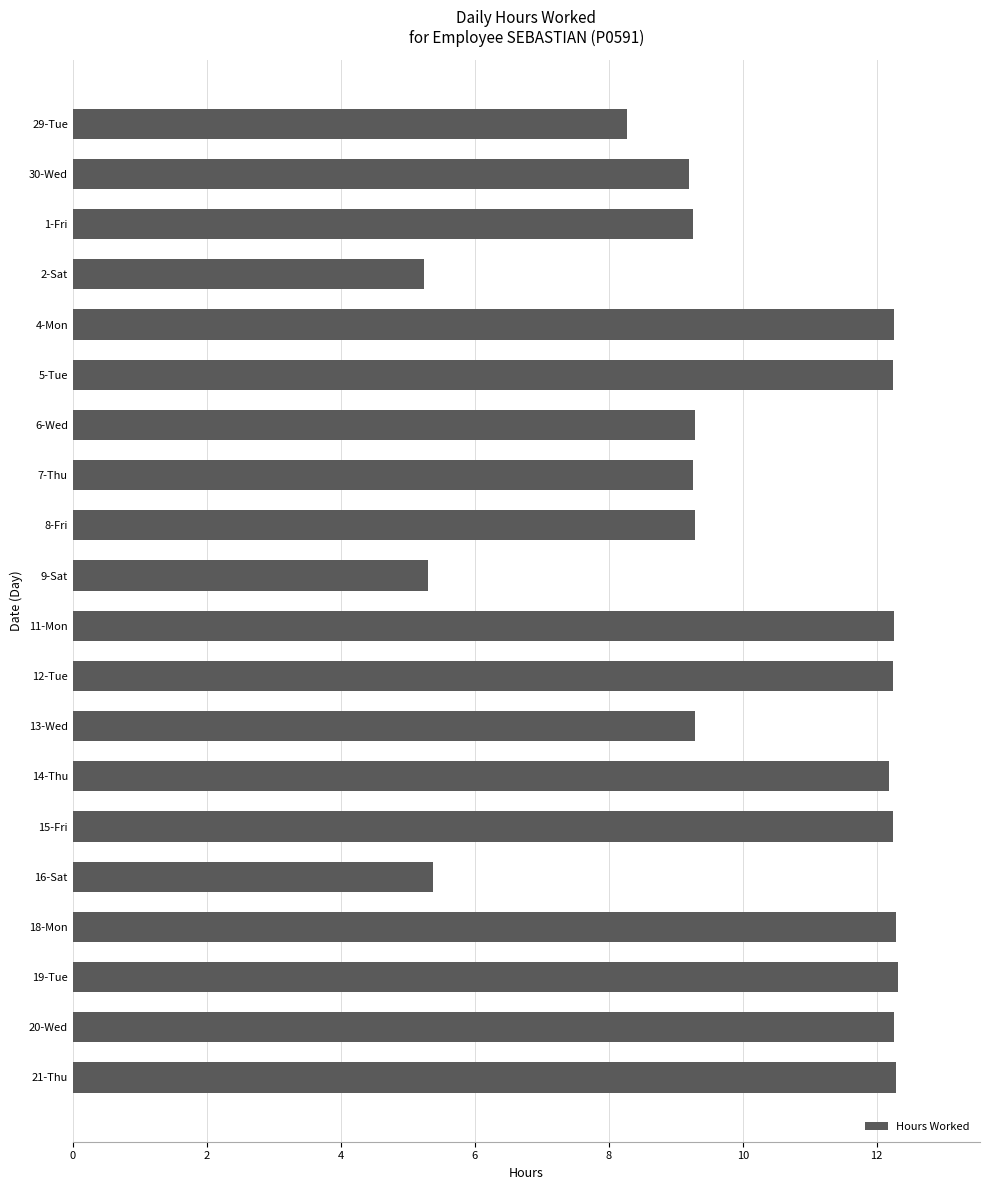

Does the chart contain stacked bars?

No